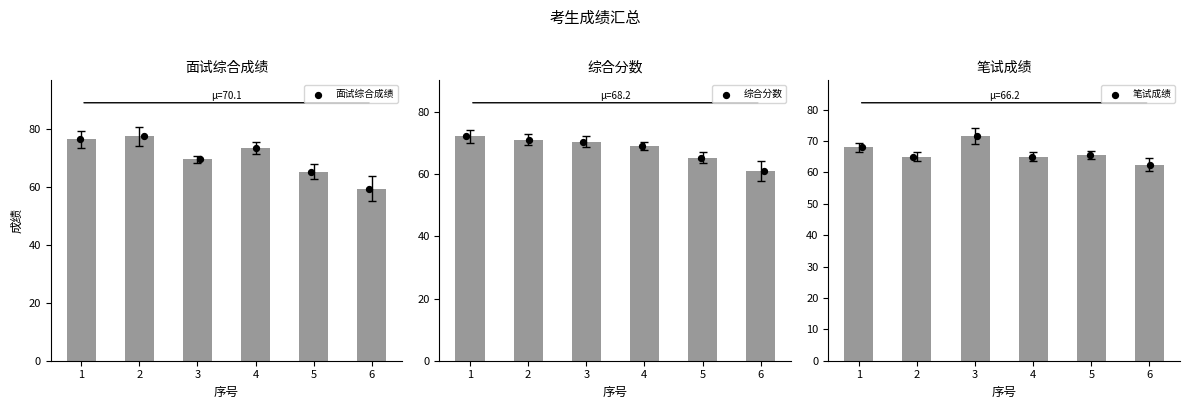

Is the value of 面试综合成绩 at 6 greater than the value of 综合分数 at 5?

No